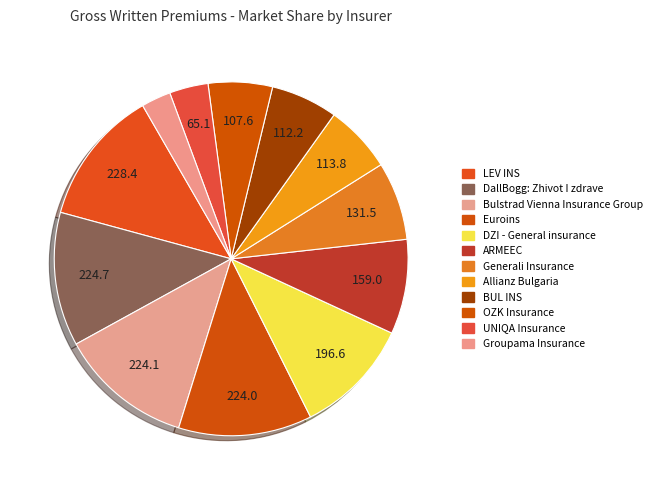

Do Generali Insurance and OZK Insurance together represent more than half of the pie?

No